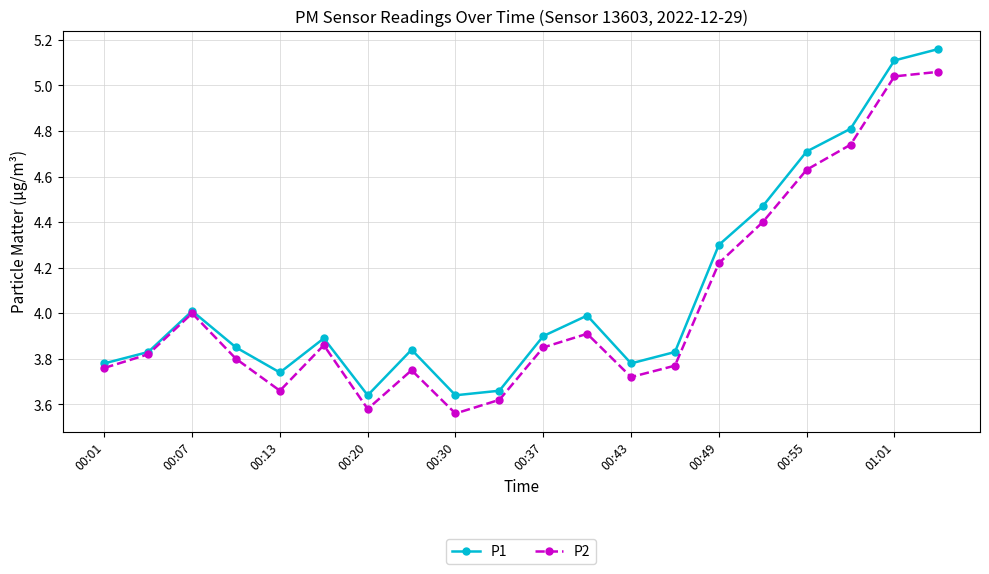

What is the value of the P1 point at the 15th from the left?

4.3